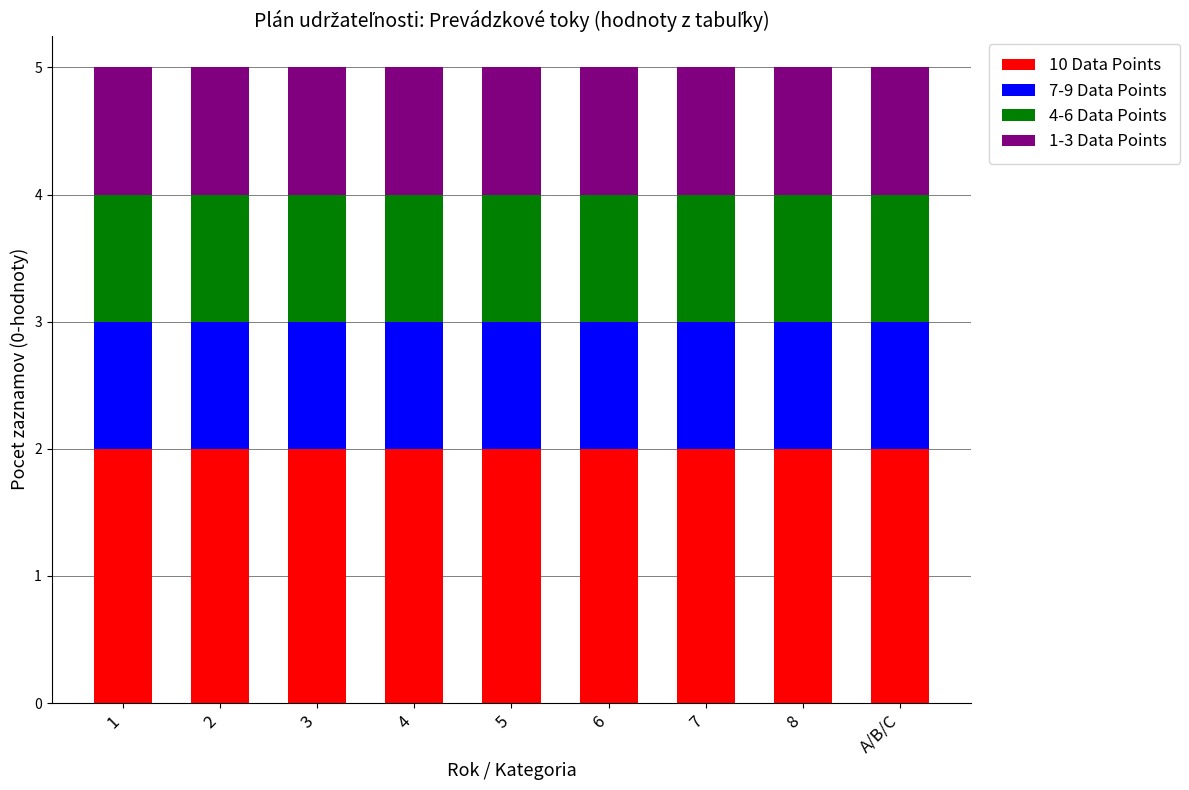

How many bars are there in total?

9